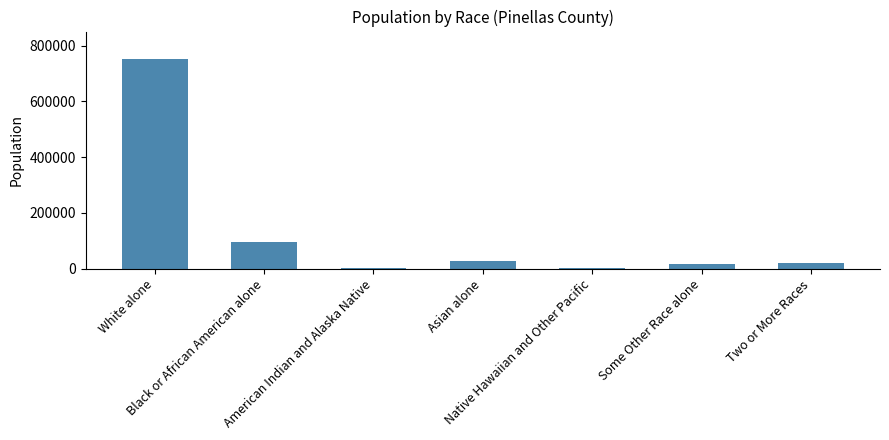

What is the change in value from American Indian and Alaska Native to Some Other Race alone?

+15147